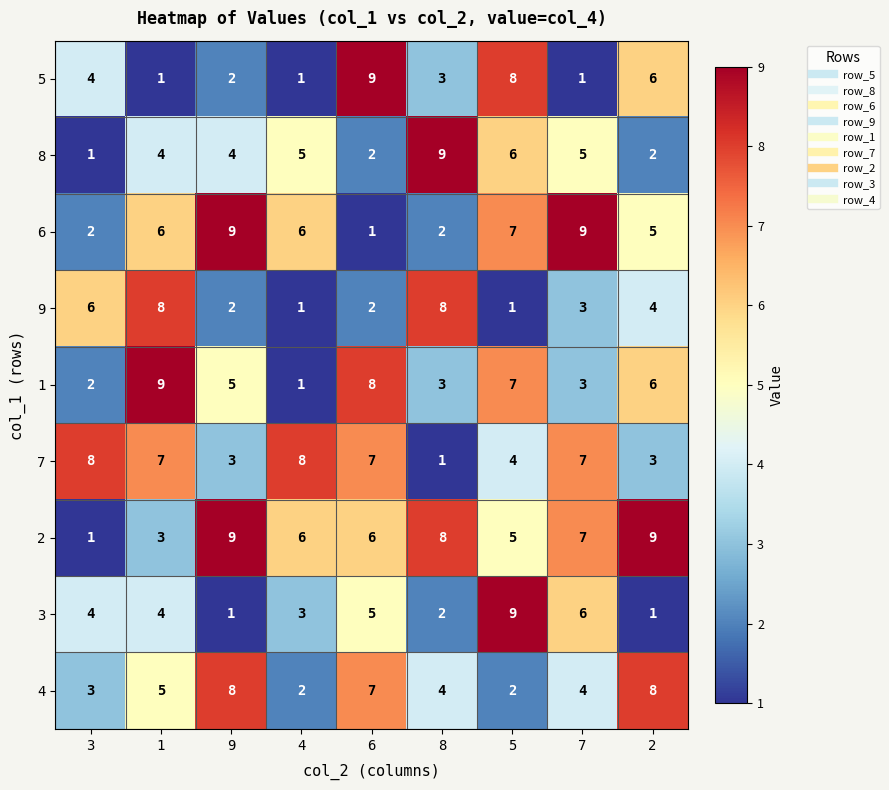

What is the maximum value shown in the chart?

9